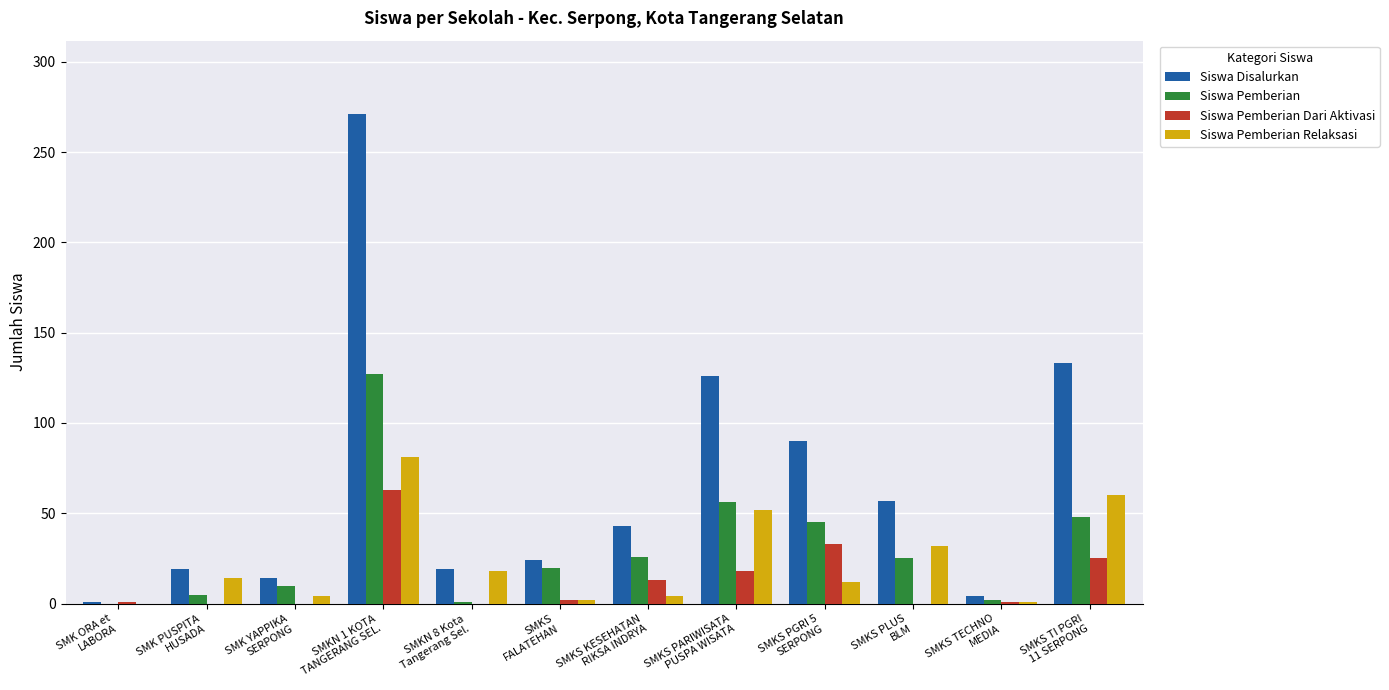

What is the maximum value shown in the chart?

271